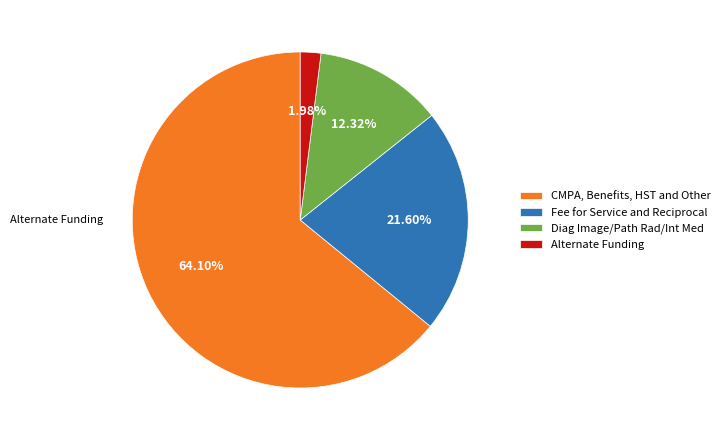

Rank the categories by value from lowest to highest.

Alternate Funding, Diag Image/Path Rad/Int Med, Fee for Service and Reciprocal, CMPA, Benefits, HST and Other